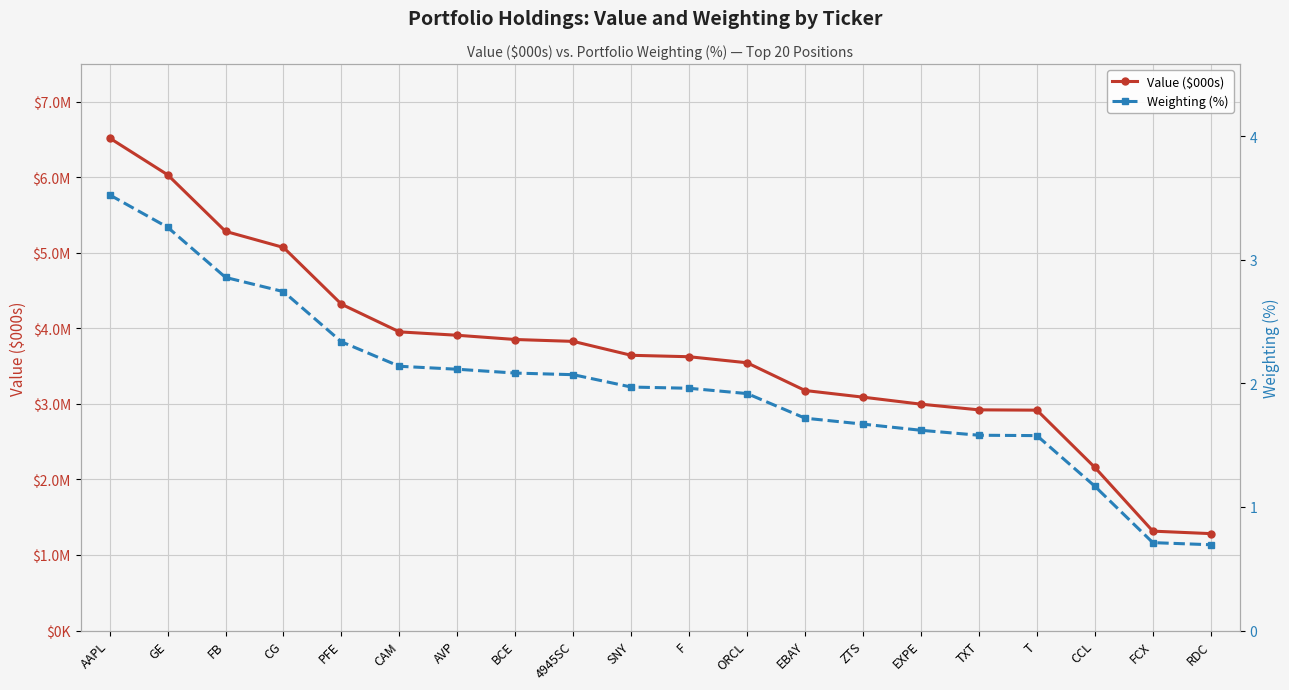

True or false: Weighting (%) and Value ($000s) cross at least once.

False